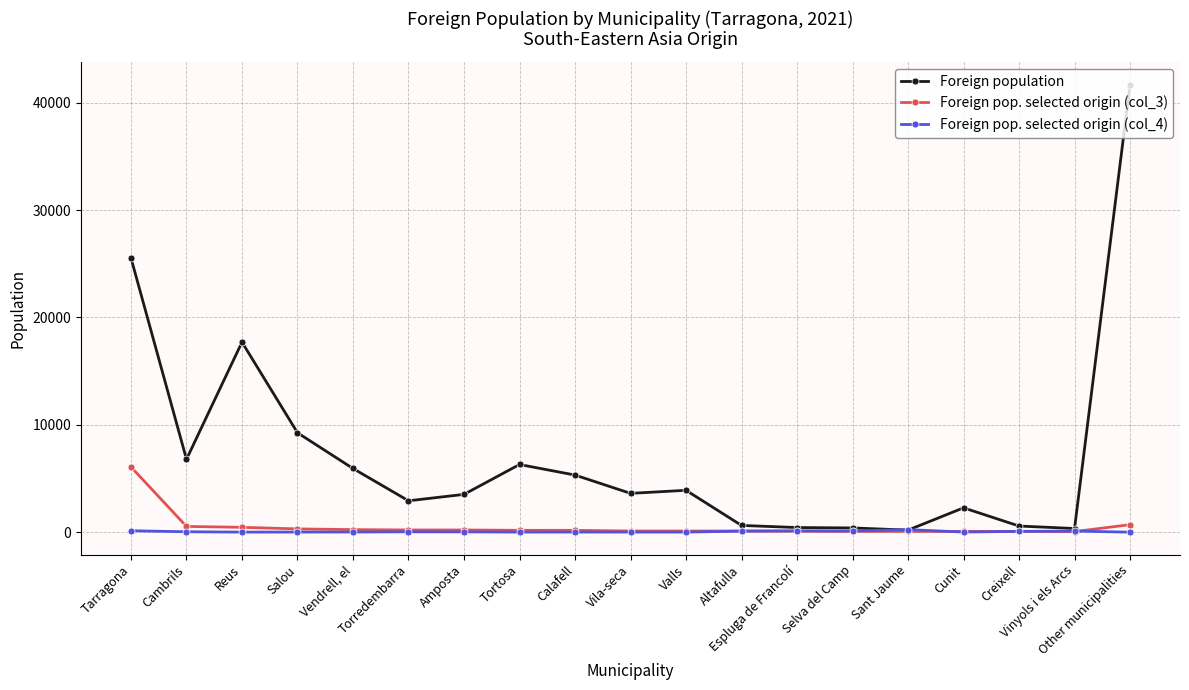

What position from the left is Calafell?

9